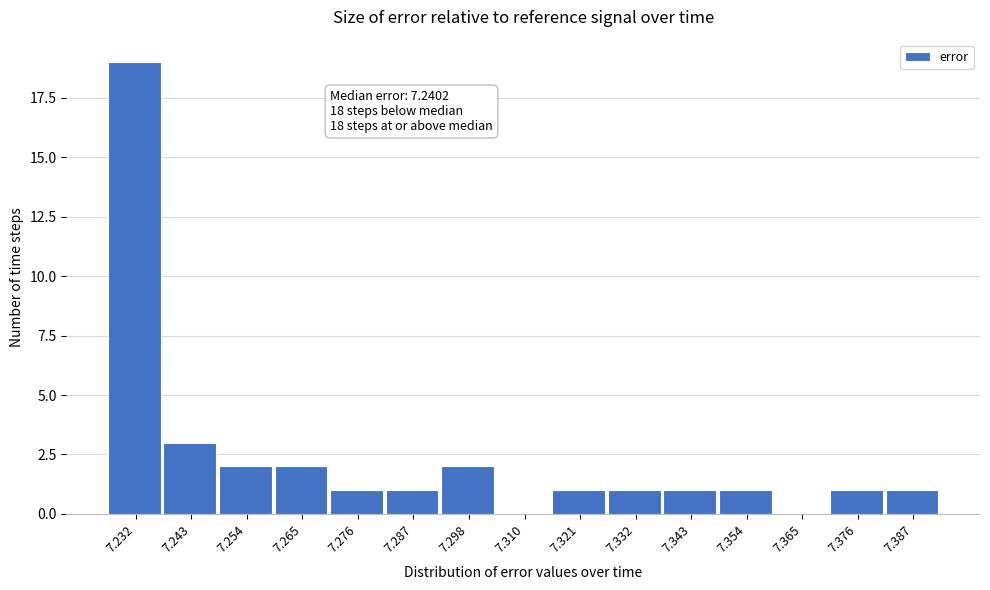

Reading right to left, list all the values displayed in this chart.

7.387=1	7.376=1	7.365=0	7.354=1	7.343=1	7.332=1	7.321=1	7.310=0	7.298=2	7.287=1	7.276=1	7.265=2	7.254=2	7.243=3	7.232=19